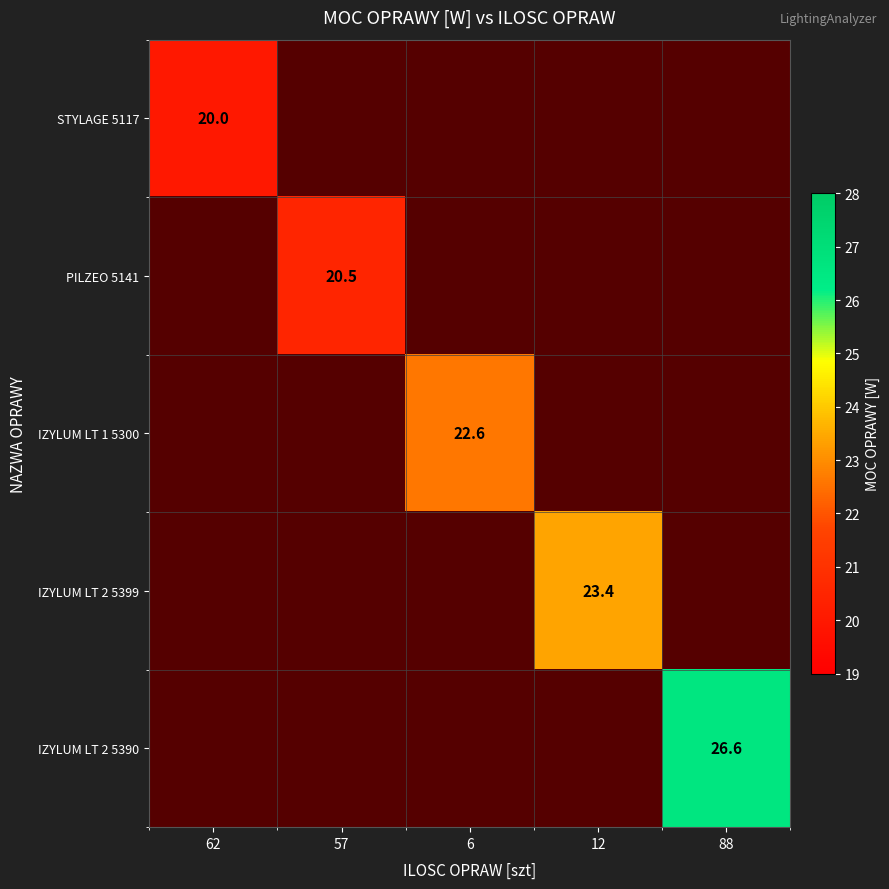

How many positive values does the PILZEO 5141 series have?

1